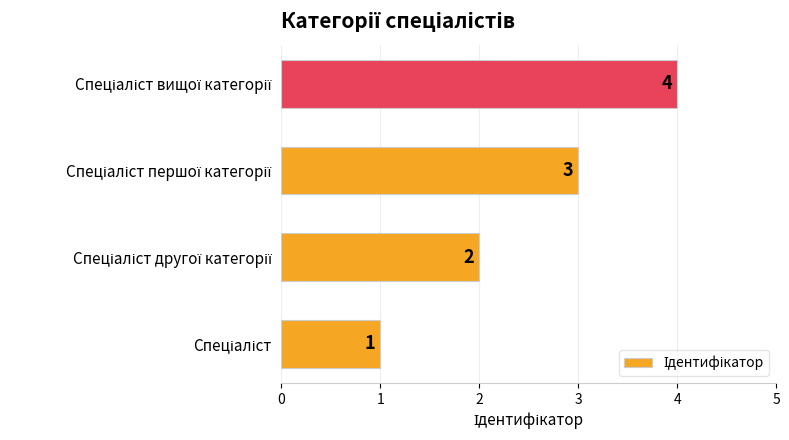

How many values are between 2 and 4?

3